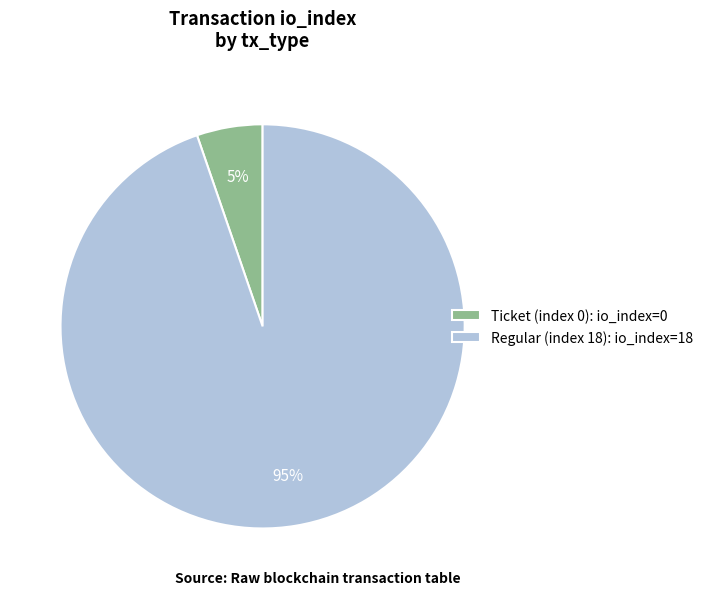

True or false: Regular (index 18): io_index=18 accounts for 85% of the total.

False